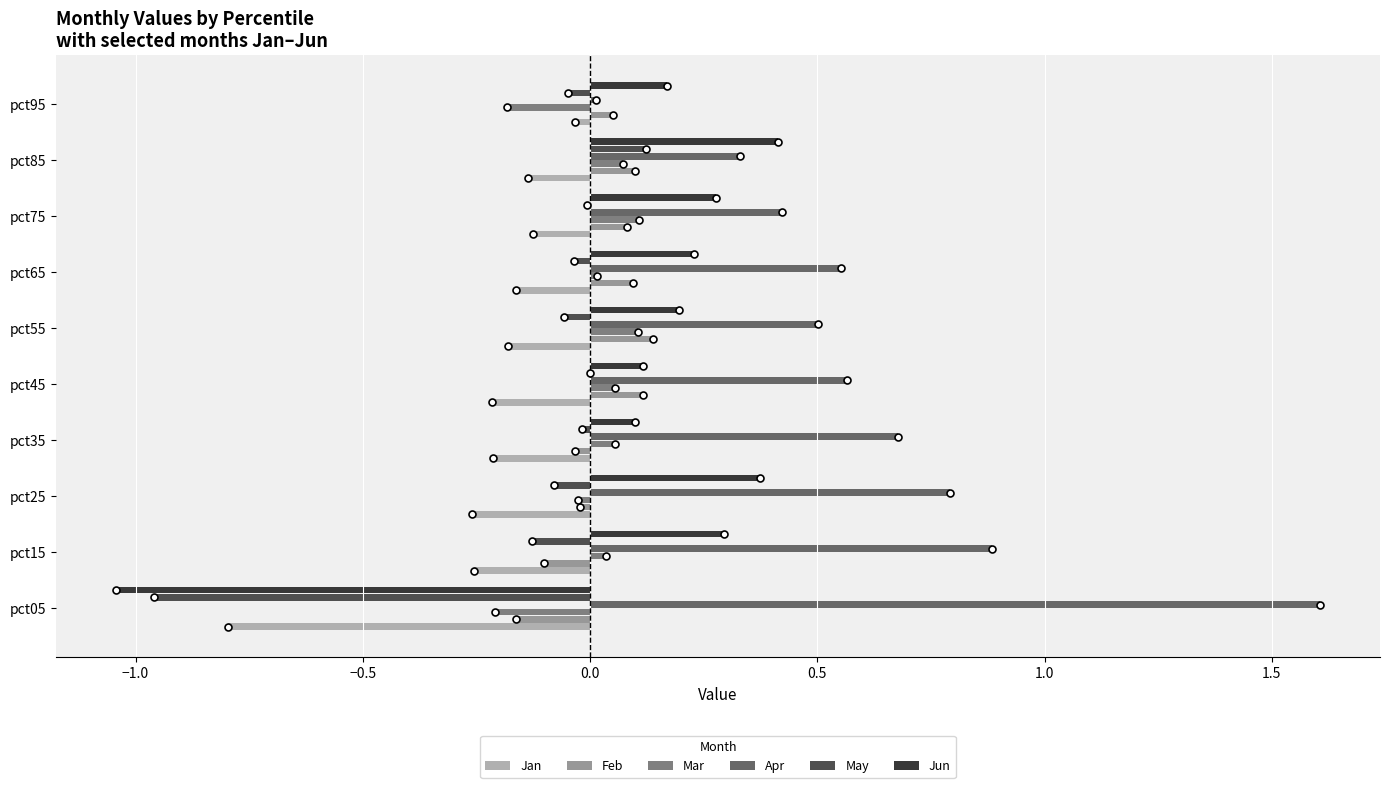

What is the greatest value displayed?

1.6